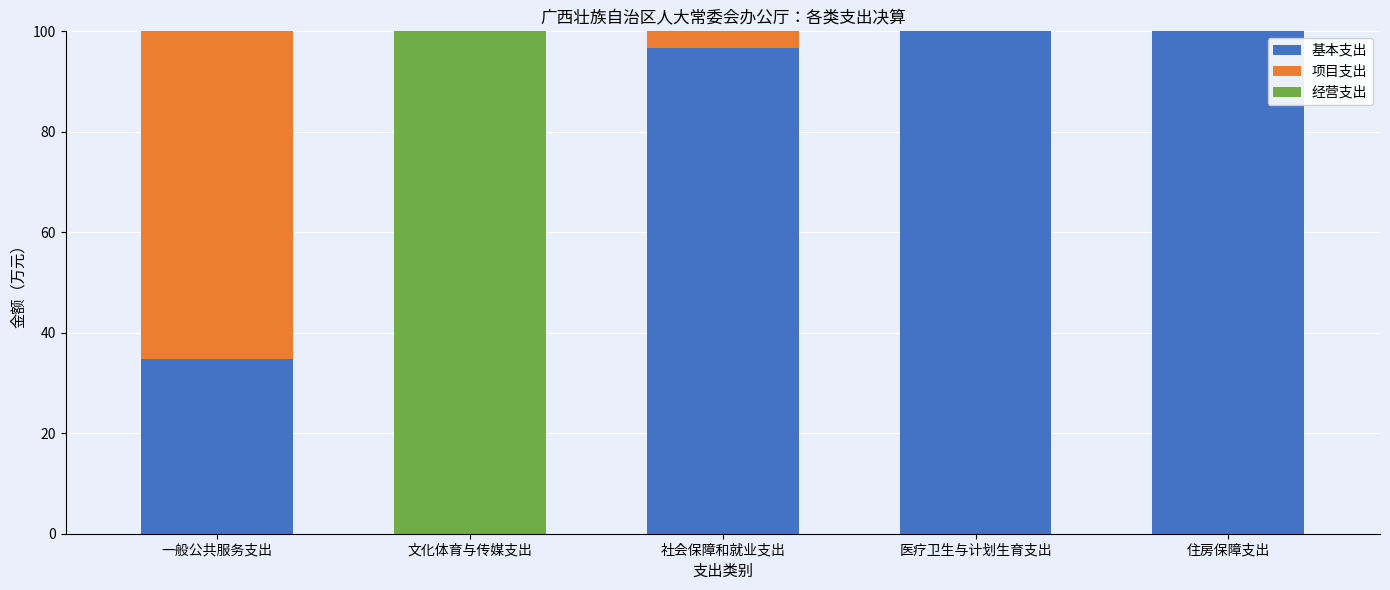

Are the bars grouped side by side (vs. stacked)?

No